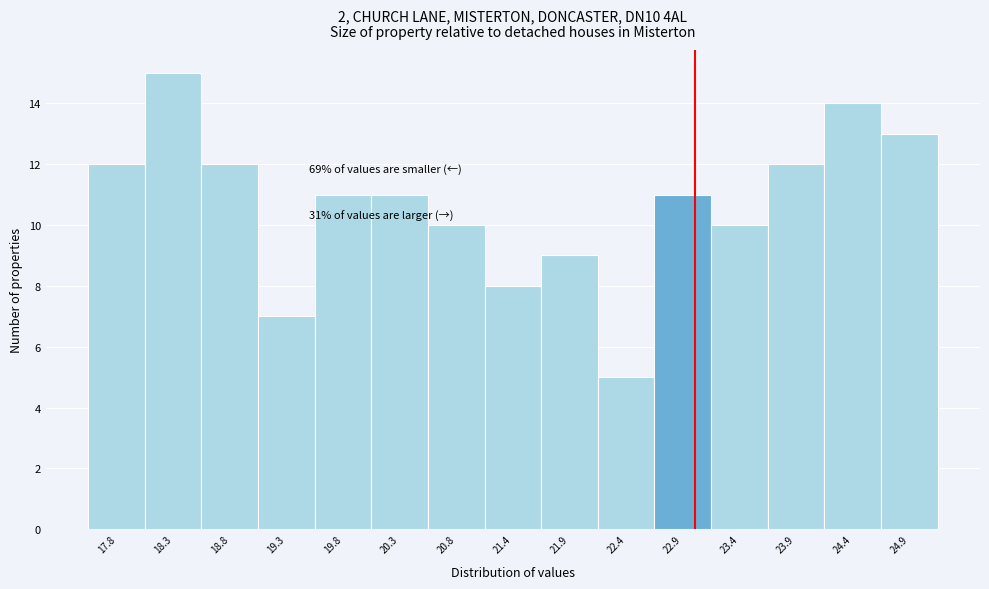

Which range on the x-axis has the tallest bar?

18.0 to 18.5